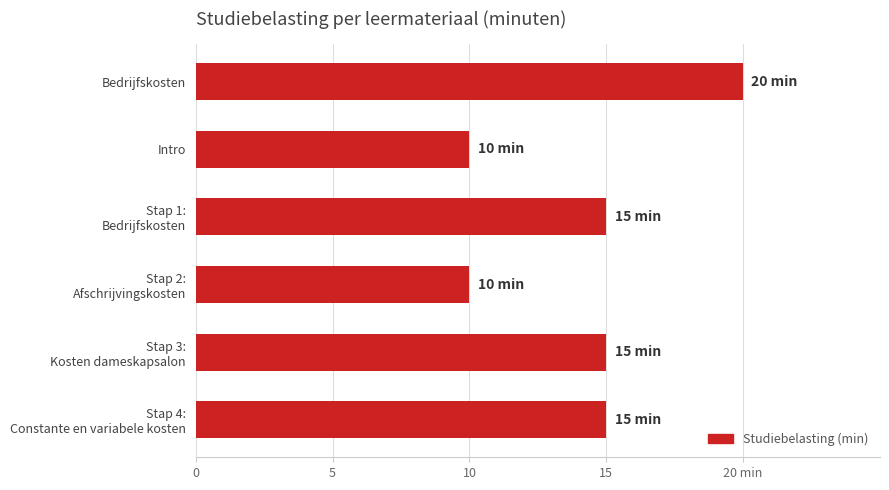

What is the smallest value displayed?

10